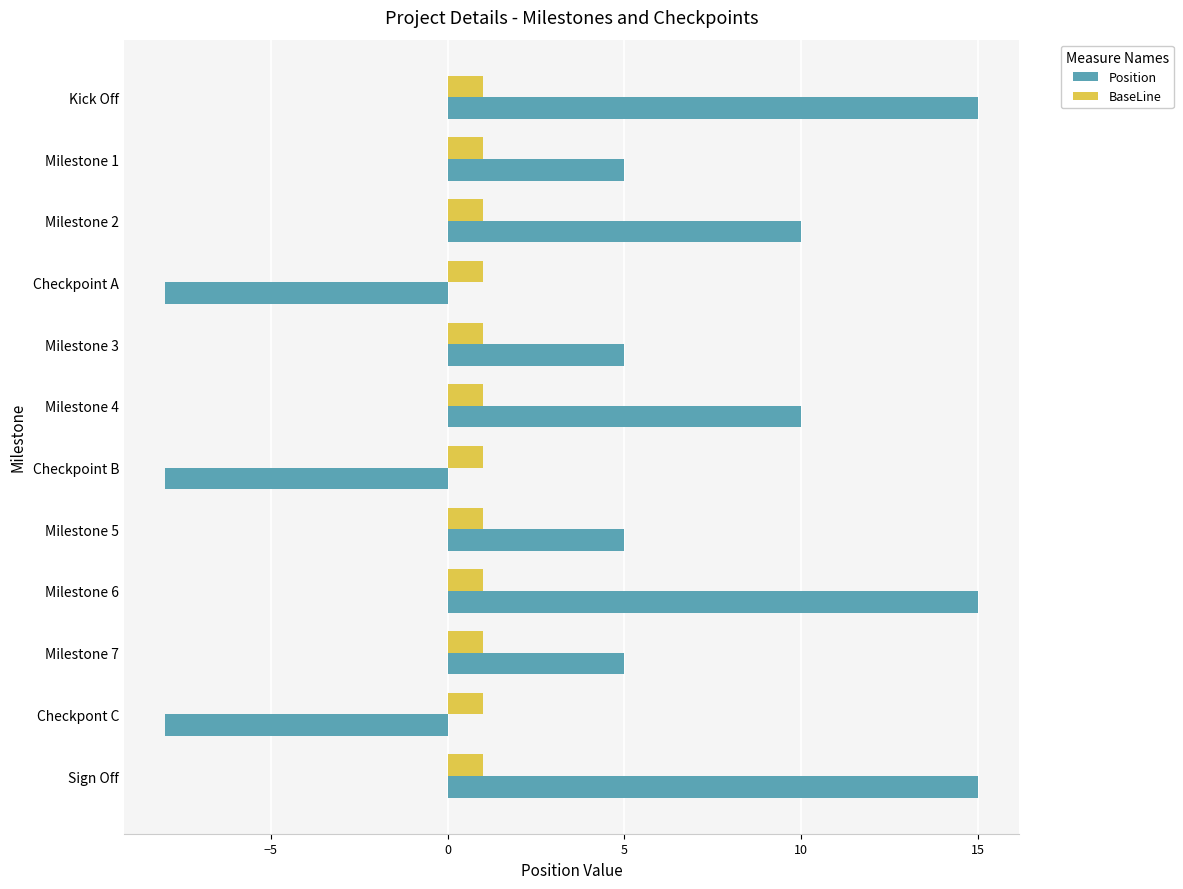

Which series changed the most between Milestone 2 and Checkpoint A?

Position